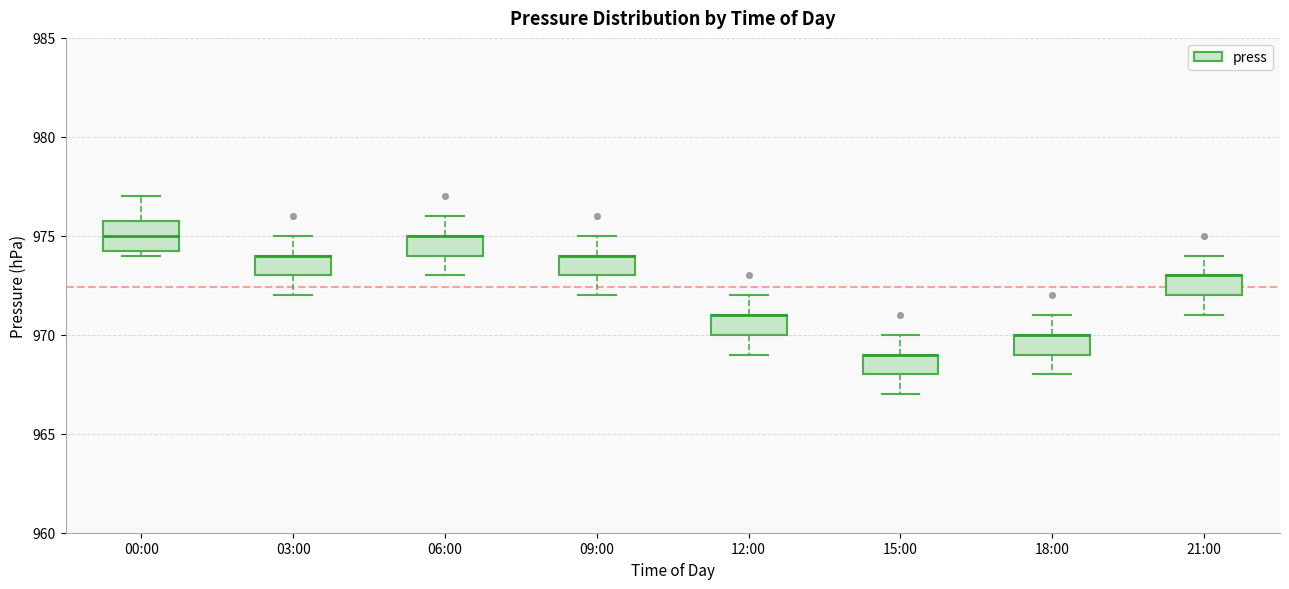

Where is the upper edge of the box for 06:00 on the y-axis? The values are not printed on the chart, so give them approximately, as read against the axis.

975.0